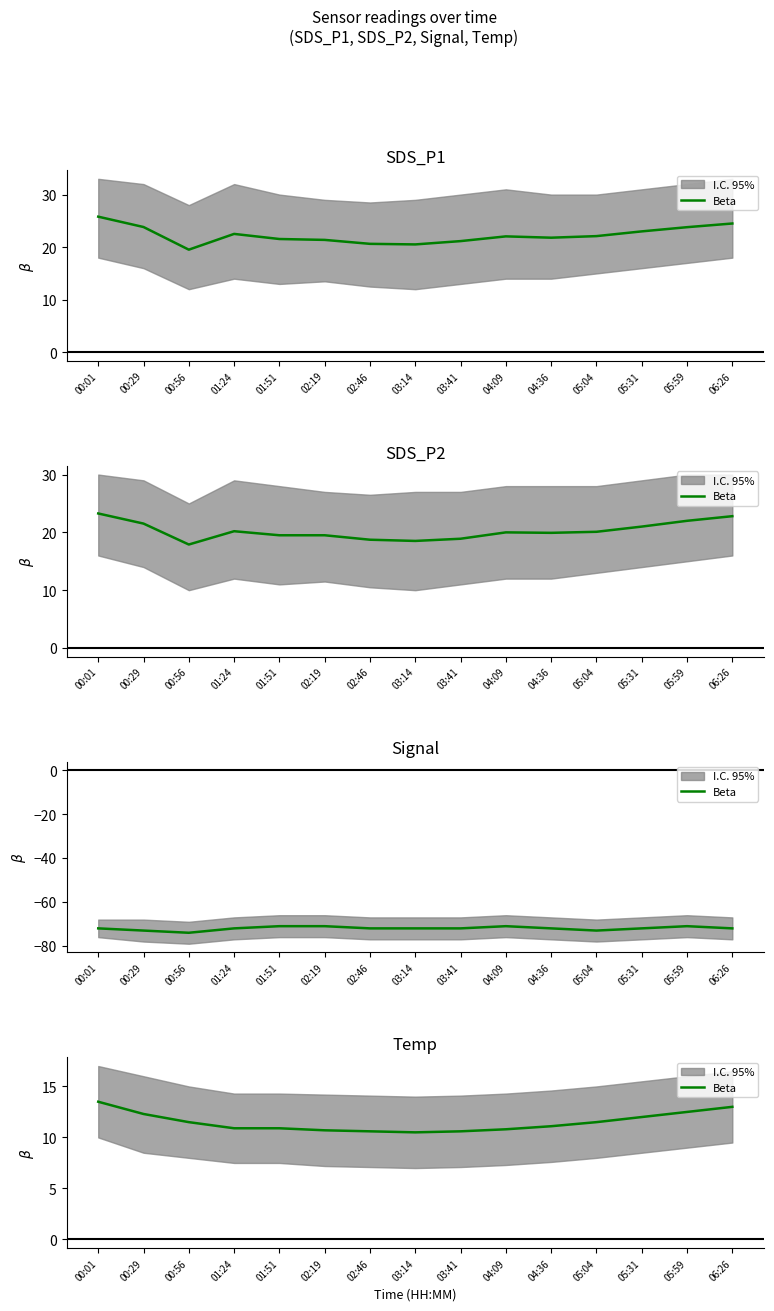

Which has a higher value, 04:09 or 03:41?

04:09